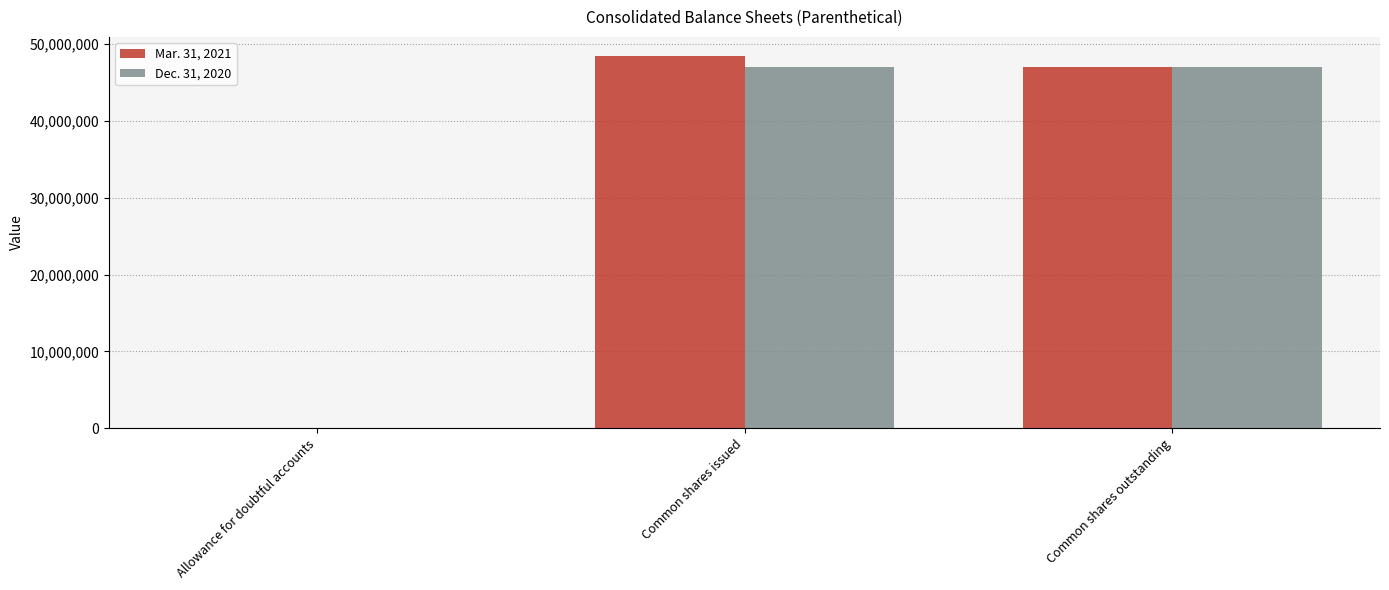

The value of Mar. 31, 2021 at Common shares outstanding is 46973473. True or false?

True